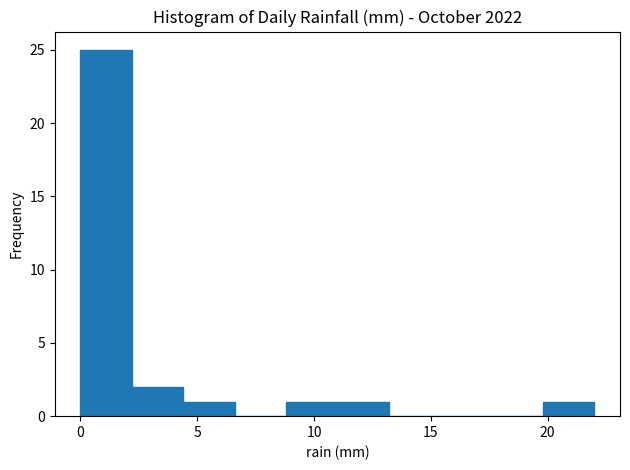

Reading left to right, transcribe this chart: for each bar, give the range it covers on the x-axis and its height. Neither the bar edges nor the heights are printed on the chart, so give them approximately, as read against the axes.

0.0 to 2.2: 25
2.2 to 4.4: 2
4.4 to 6.6: 1
6.6 to 8.8: 0
8.8 to 11.0: 1
11.0 to 13.2: 1
13.2 to 15.4: 0
15.4 to 17.6: 0
17.6 to 19.8: 0
19.8 to 22.0: 1